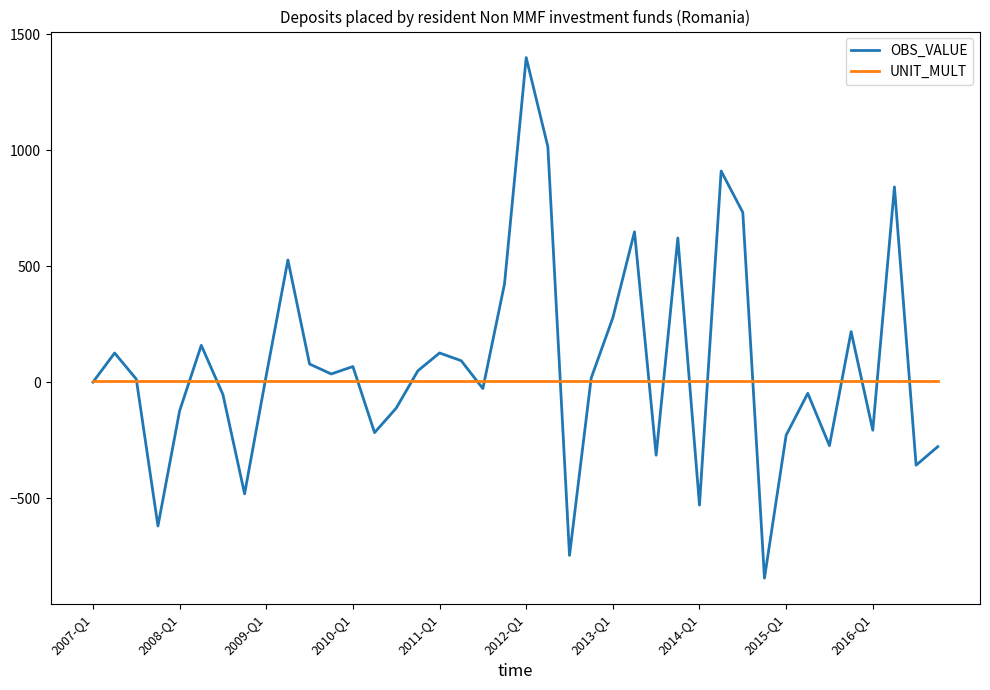

Which series has the widest spread of values?

OBS_VALUE